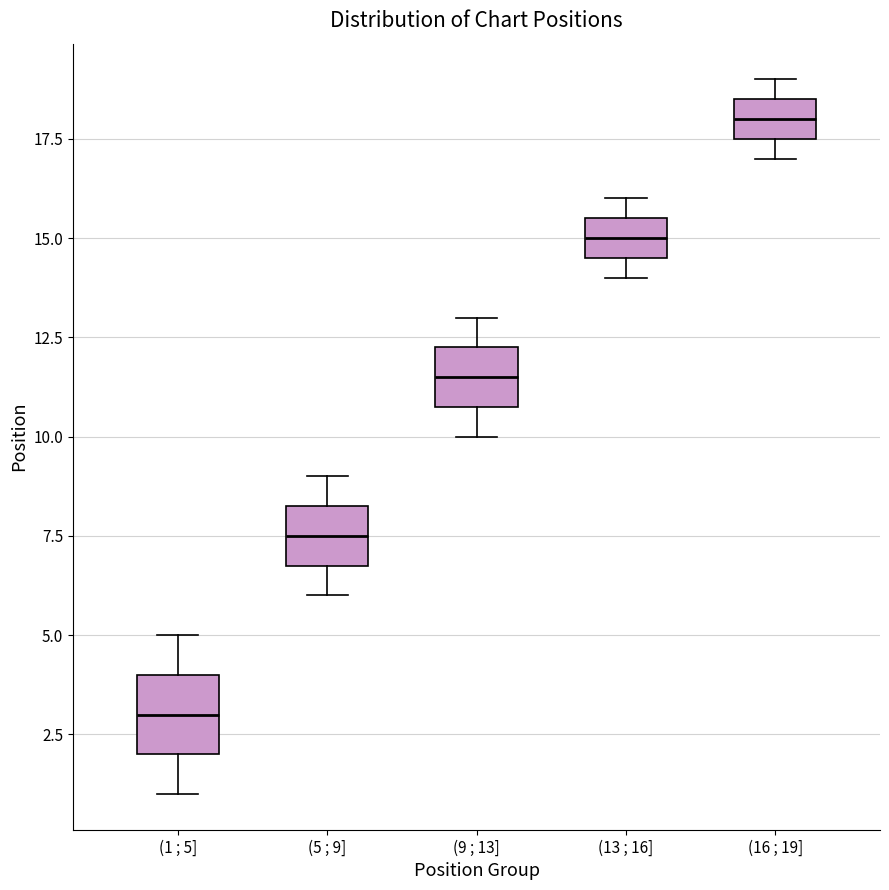

Reading left to right, transcribe this box plot: for each box, give where its median line is, the range the box spans, and where its two whiskers end, as read against the y-axis. The values are not printed on the chart, so give them approximately, as read against the axis.

(1 ; 5]: median 3.0, box 2.0 to 4.0, whiskers 1.0 to 5.0
(5 ; 9]: median 7.5, box 7.0 to 8.5, whiskers 6.0 to 9.0
(9 ; 13]: median 11.5, box 11.0 to 12.5, whiskers 10.0 to 13.0
(13 ; 16]: median 15.0, box 14.5 to 15.5, whiskers 14.0 to 16.0
(16 ; 19]: median 18.0, box 17.5 to 18.5, whiskers 17.0 to 19.0